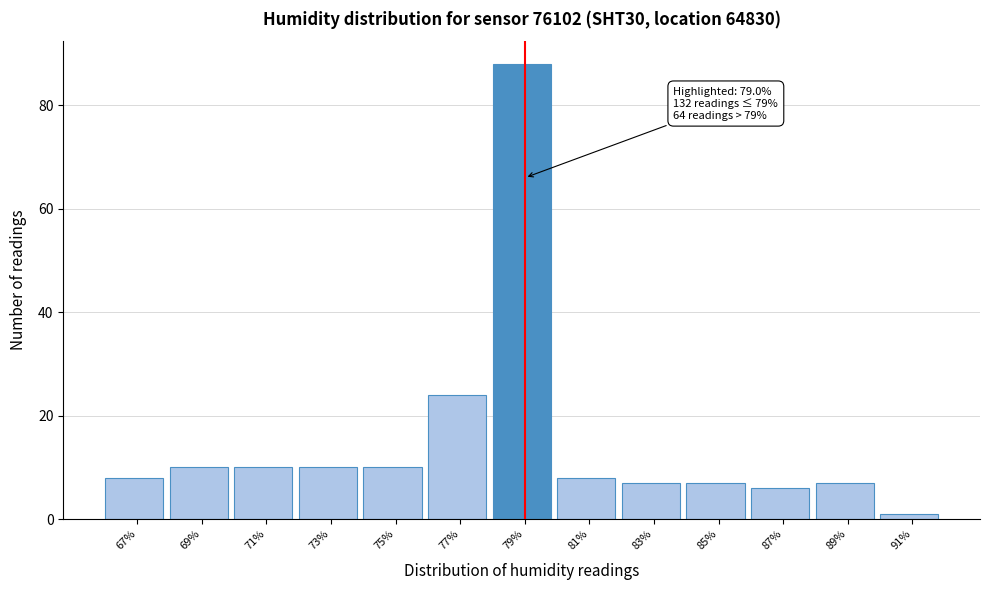

Which range on the x-axis has the tallest bar?

78 to 80